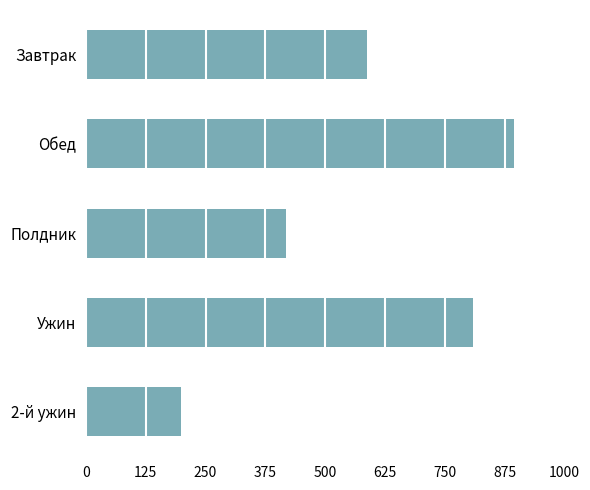

Count the number of data series in this chart.

1